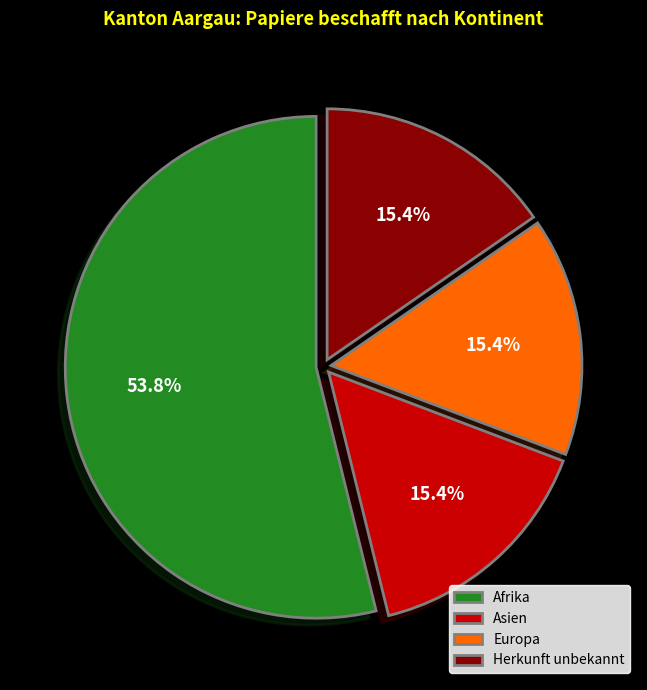

What percentage do Asien and Afrika together represent?

69.2%